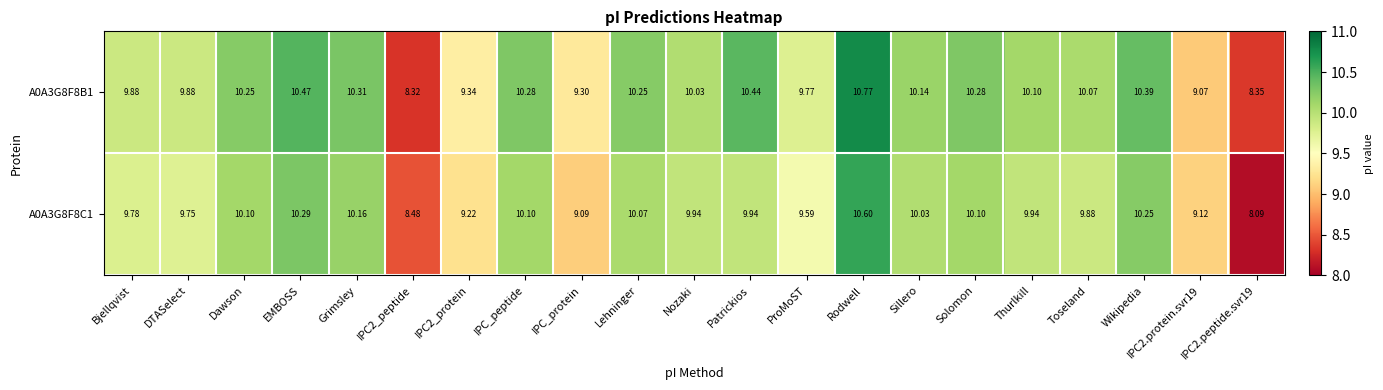

At which label is A0A3G8F8C1 closest to 9?

IPC_protein